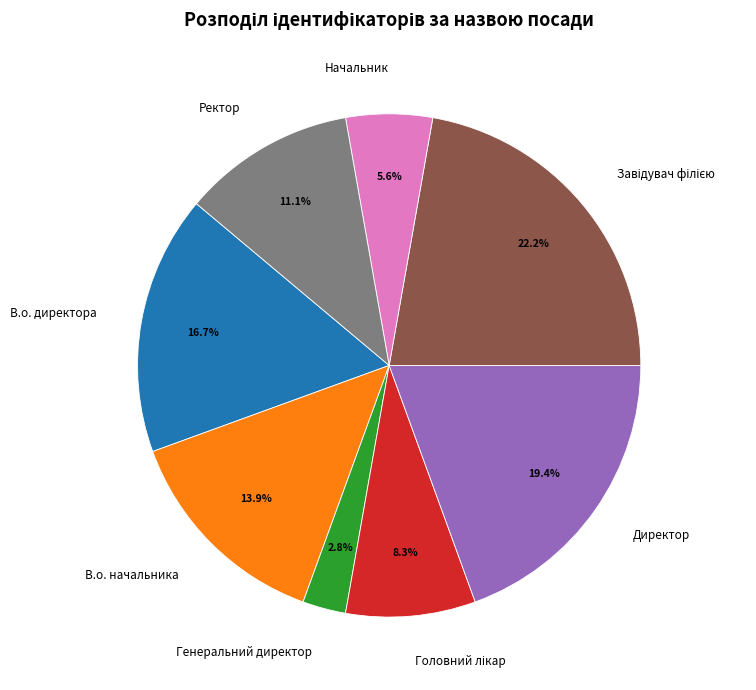

Is there a majority slice in this chart?

No